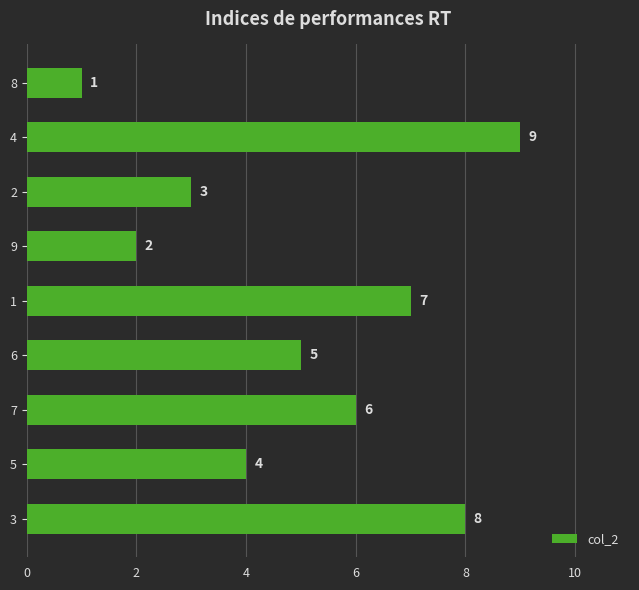

At which label is the value closest to 5?

6